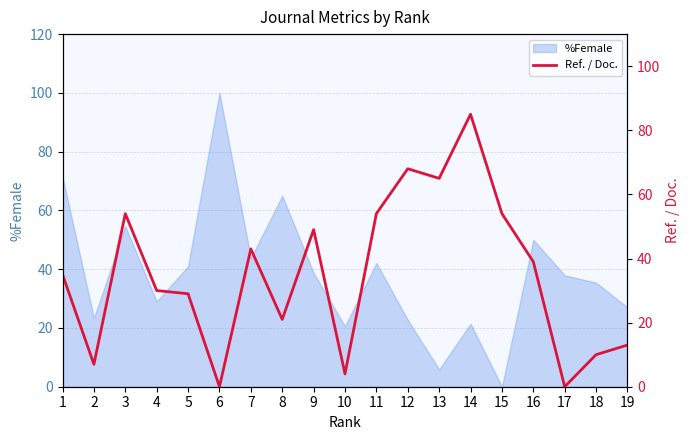

Reading left to right, transcribe all the data shown in this chart.

35	7	54	30	29	0	43	21	49	4	54	68	65	85	54	39	0	10	13